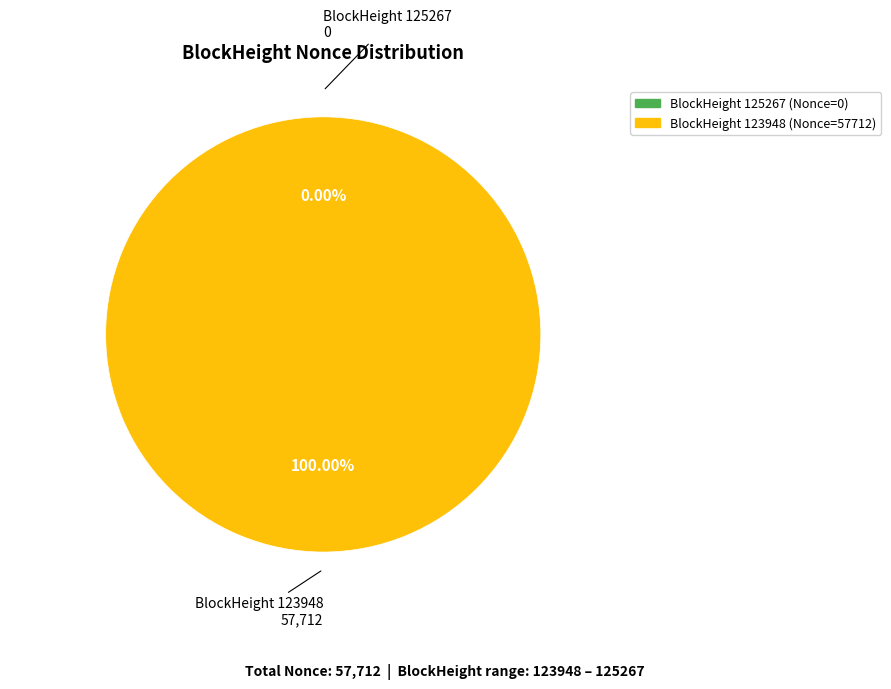

To the nearest percent, what is the difference between the largest and smallest slice percentages?

100%